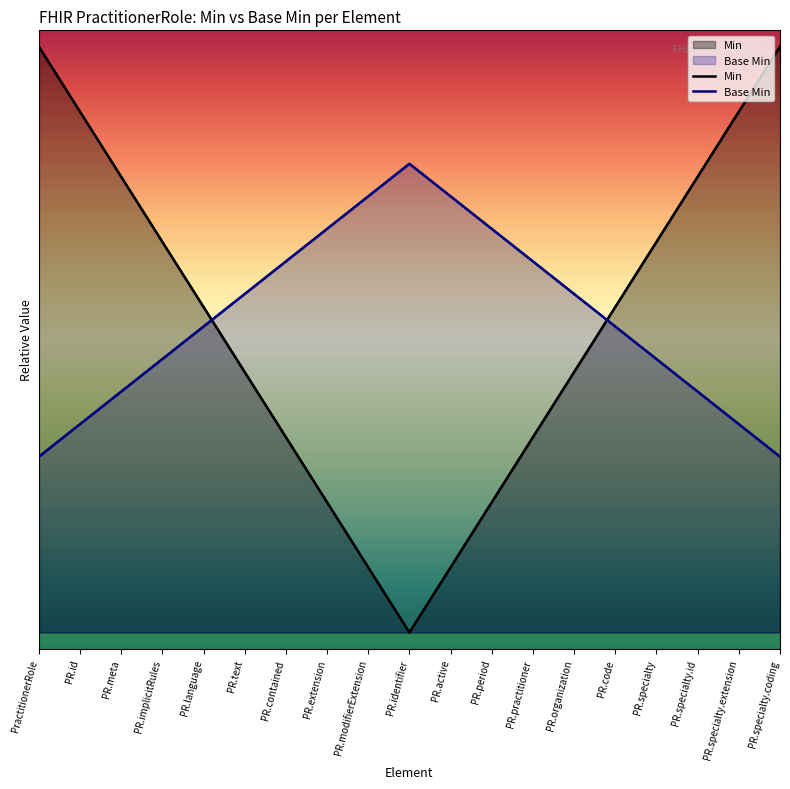

How many Min values are between 4 and 14?

12